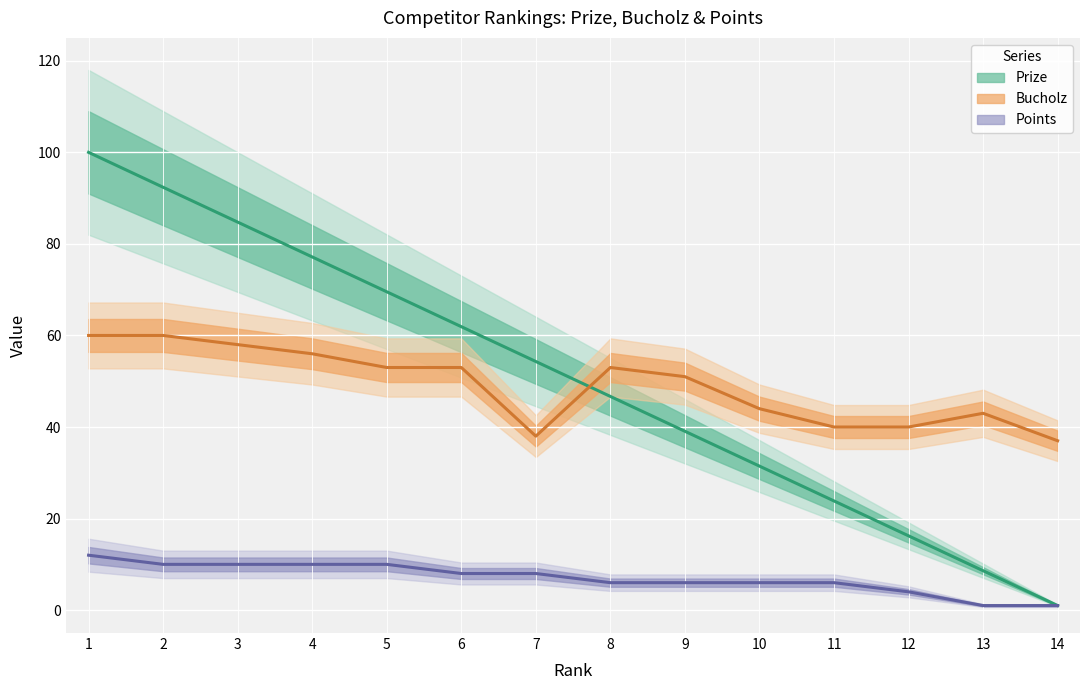

How many values in the Bucholz series are below 53?

7